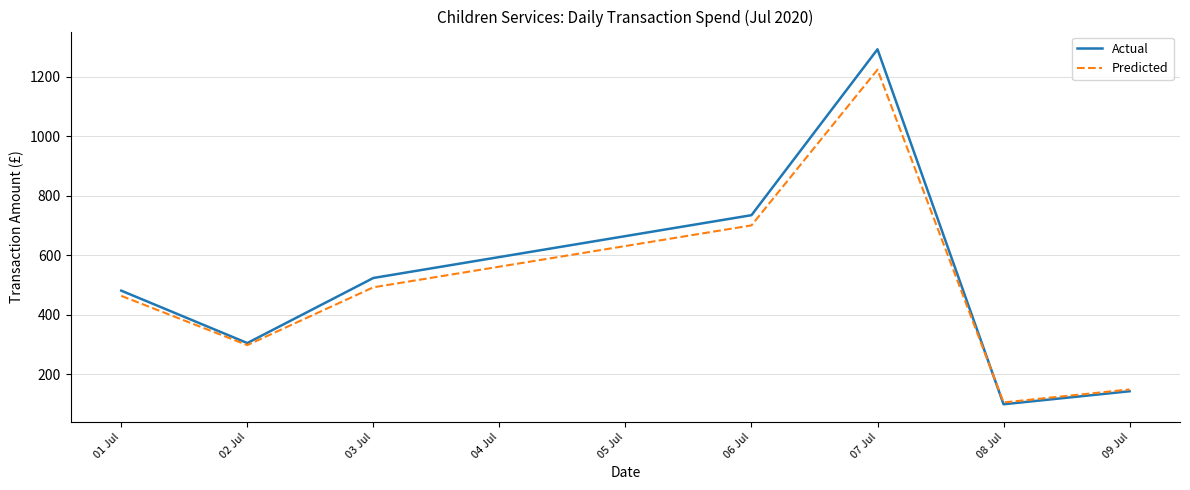

What is the maximum value shown in the chart?

1293.2